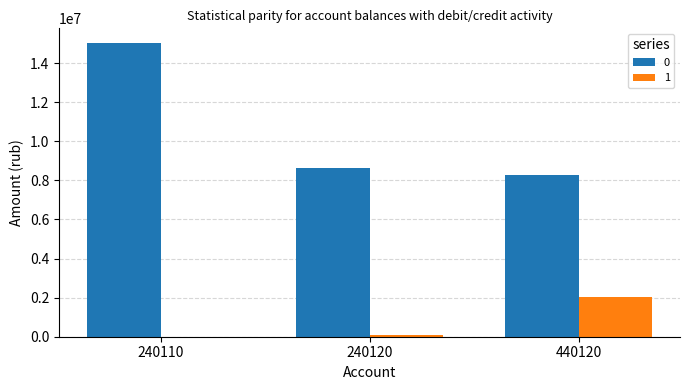

How many data points does each series have?

3